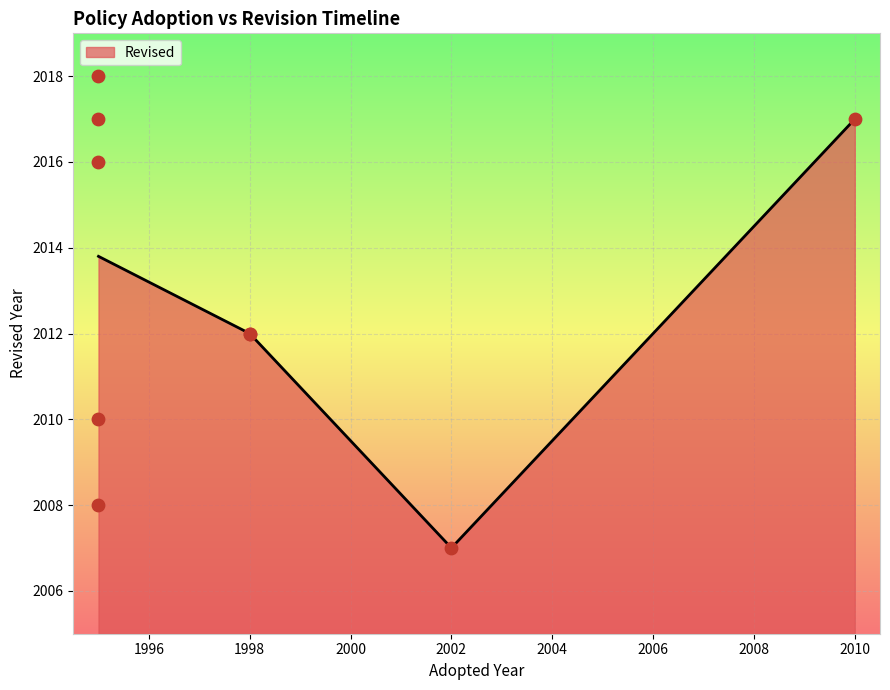

What is the change in value from 2010 to 1995?

-7